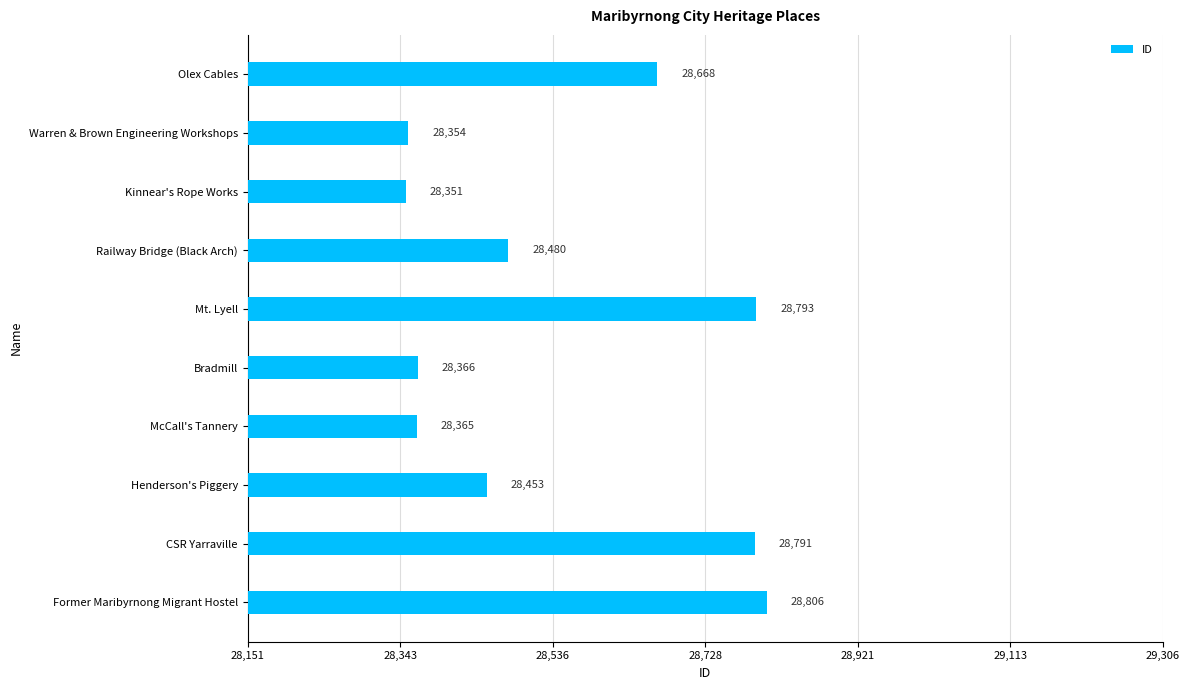

Which has a higher value, McCall's Tannery or Former Maribyrnong Migrant Hostel?

Former Maribyrnong Migrant Hostel